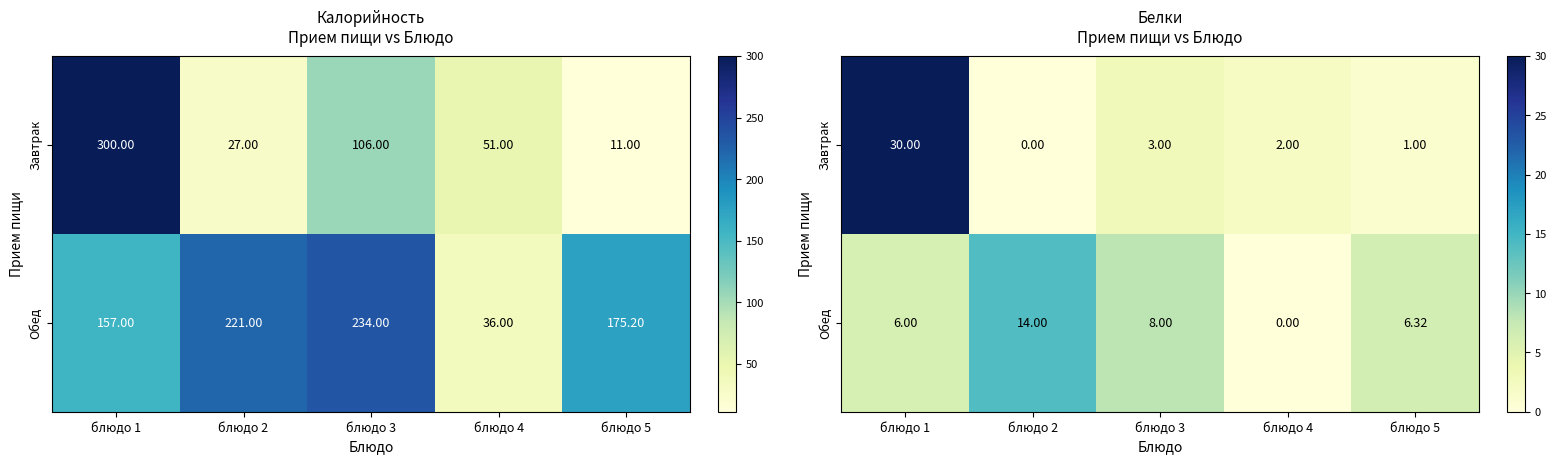

Rank the series at блюдо 4 from highest to lowest value.

Завтрак, Обед